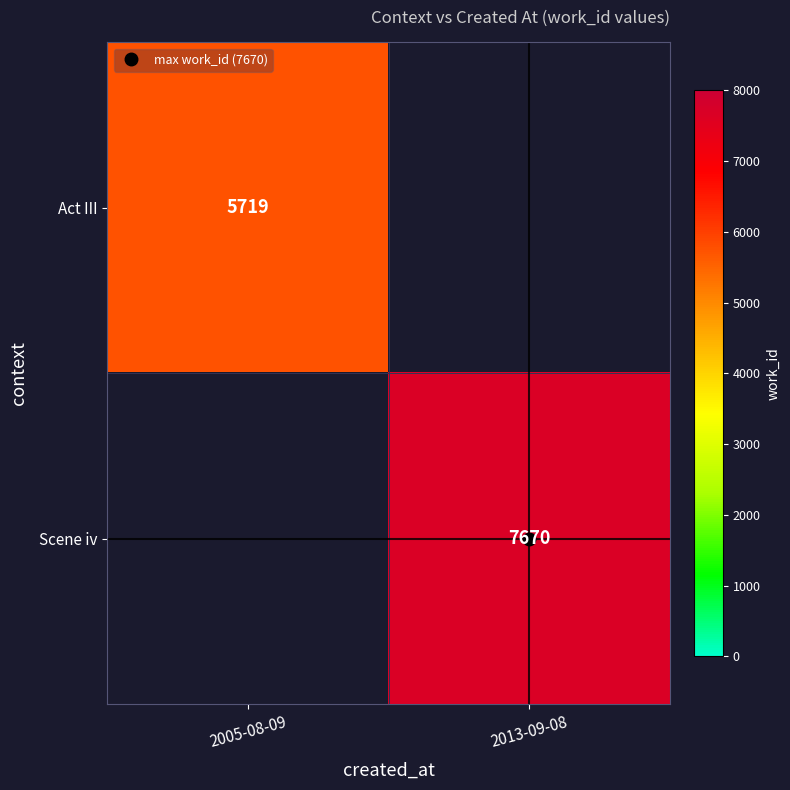

True or false: Act III has a value of 0 at 2013-09-08.

True